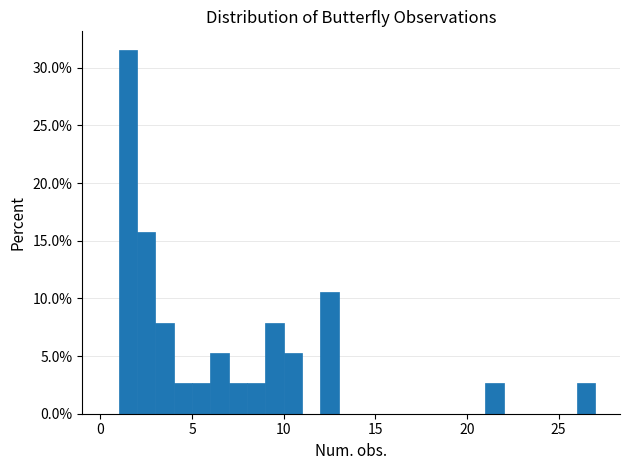

Read against the x-axis, roughly where is the centre of the tallest bar?

1.5